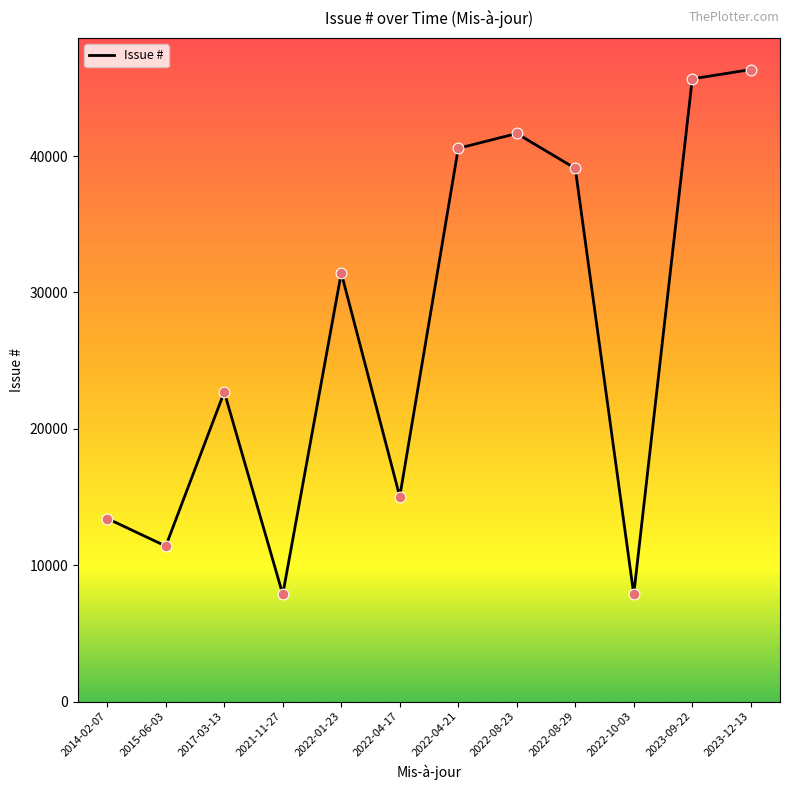

Approximately how many times larger is the value at 2022-10-03 compared to 2022-04-21?

0.2